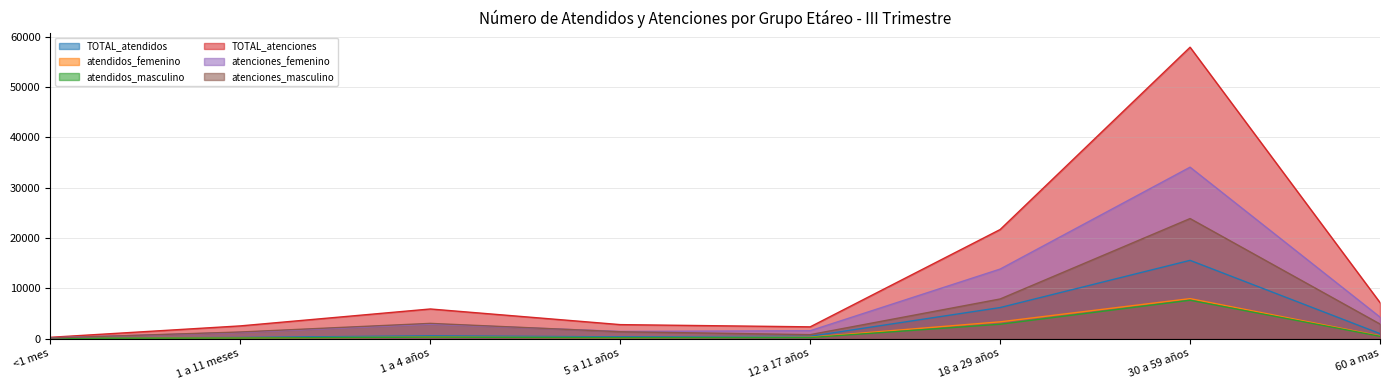

True or false: TOTAL_atenciones and atenciones_femenino cross at least once.

False